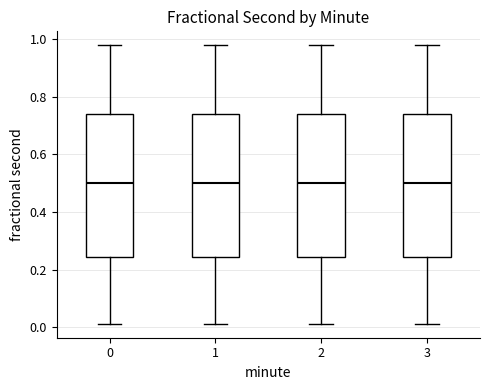

Reading left to right, read every box against the y-axis: the position of its median line, the range the box covers, and the ends of its whiskers. The values are not printed on the chart, so give them approximately, as read against the axis.

0: median 0.50, box 0.24 to 0.74, whiskers 0.02 to 0.98
1: median 0.50, box 0.24 to 0.74, whiskers 0.02 to 0.98
2: median 0.50, box 0.24 to 0.74, whiskers 0.02 to 0.98
3: median 0.50, box 0.24 to 0.74, whiskers 0.02 to 0.98